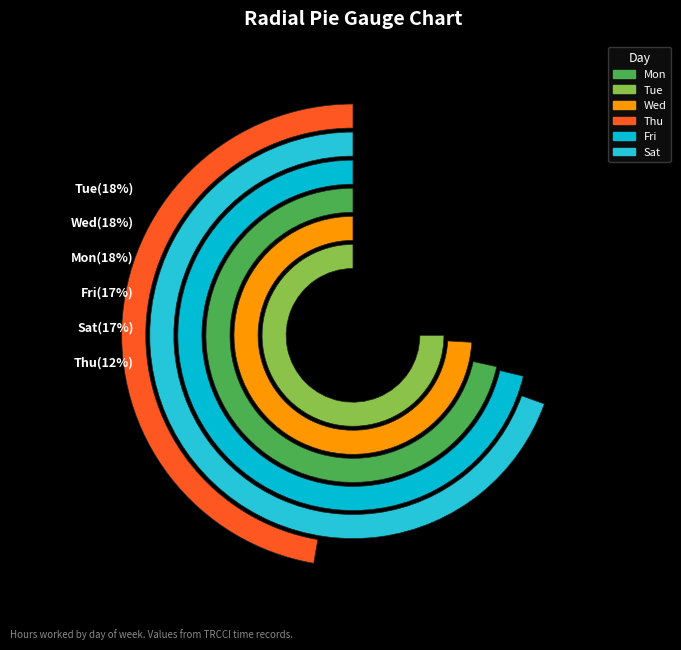

What is the smallest slice in the pie chart?

Thu 11